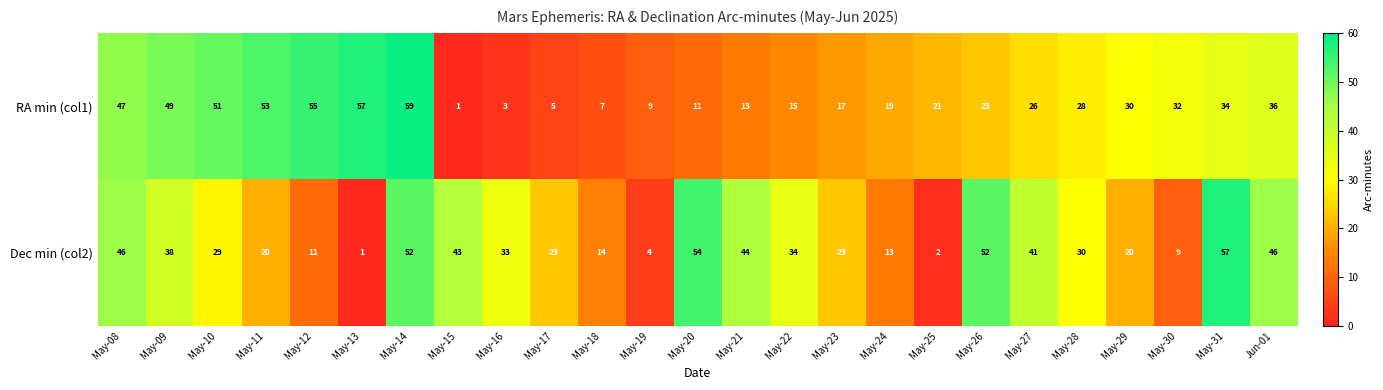

What is the total value across all series at May-29?

50